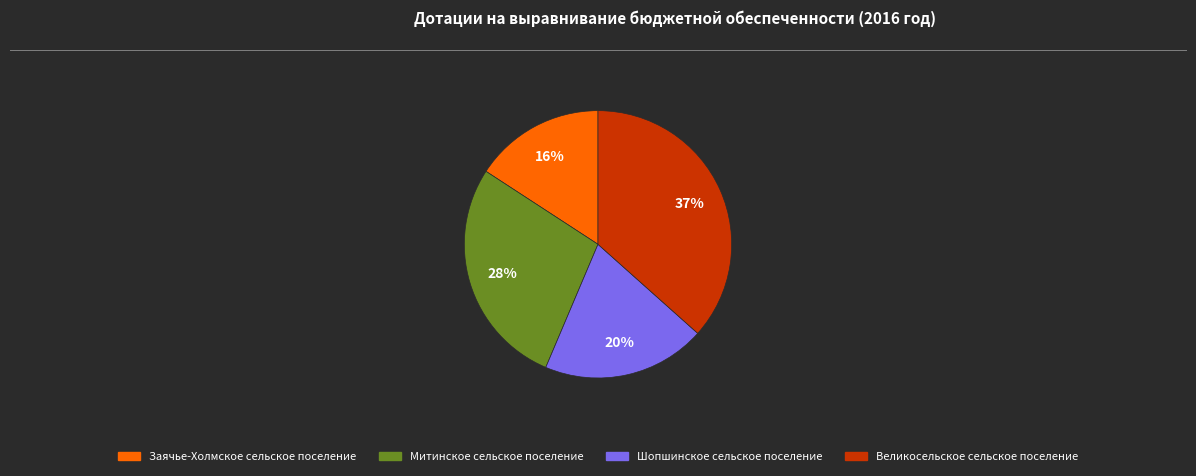

To the nearest percent, what is the average slice percentage?

25%